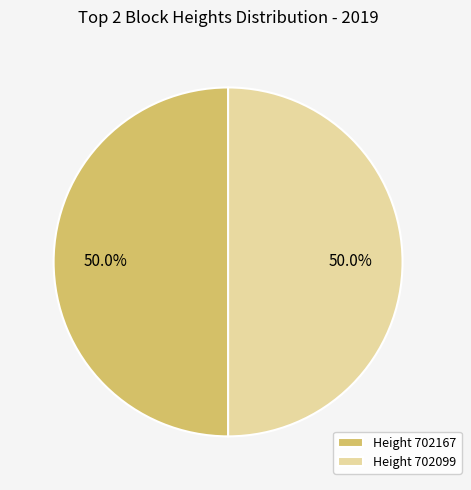

What is the ratio of the value at Height 702099 to the value at Height 702167?

1.0